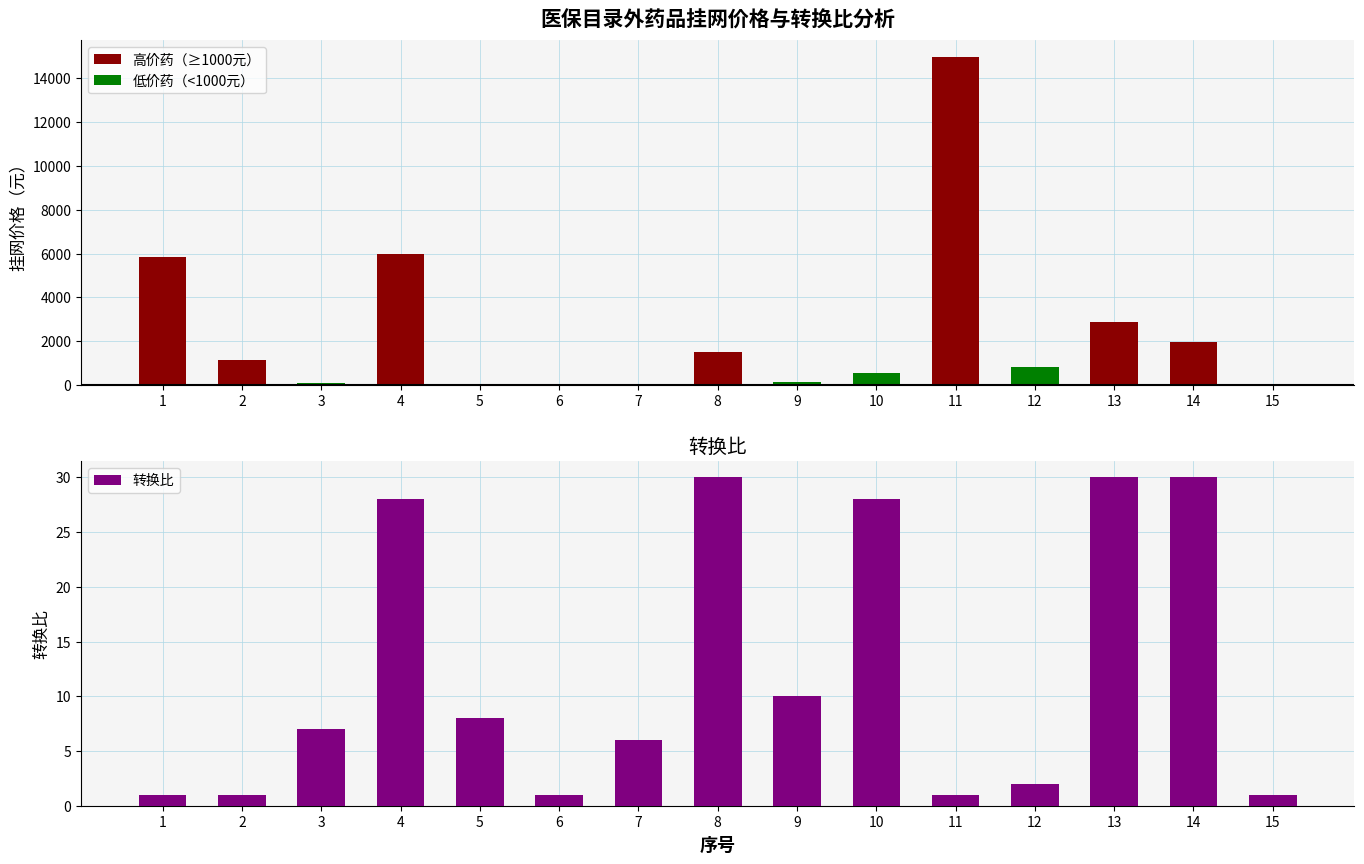

Reading right to left, what are all the values shown in this chart?

高价药（≥1000元）: 0.0	1980.0	2880.0	0.0	14968.8	0.0	0.0	1500.0	0.0	0.0	0.0	5968.0	0.0	1160.0	5850.0
低价药（<1000元）: 59.1	0.0	0.0	840.0	0.0	535.0	143.0	0.0	44.9	45.9	55.8	0.0	119.0	0.0	0.0
转换比: 1.0	30.0	30.0	2.0	1.0	28.0	10.0	30.0	6.0	1.0	8.0	28.0	7.0	1.0	1.0